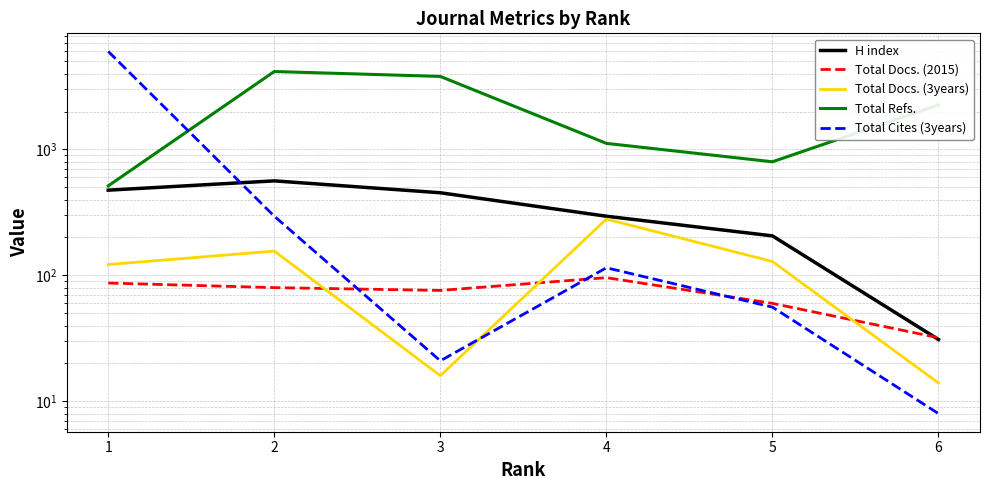

In Total Refs., how many points are lower than both neighbors (excluding endpoints)?

1